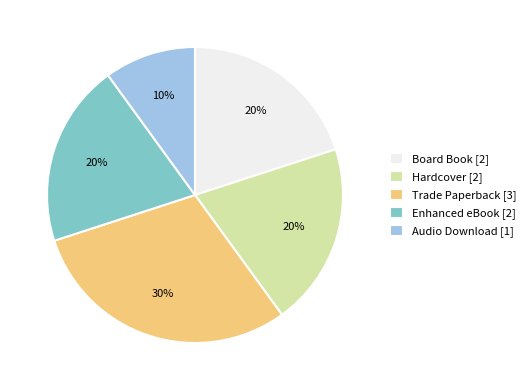

Between Enhanced eBook [2] and Trade Paperback [3], which is larger?

Trade Paperback [3]